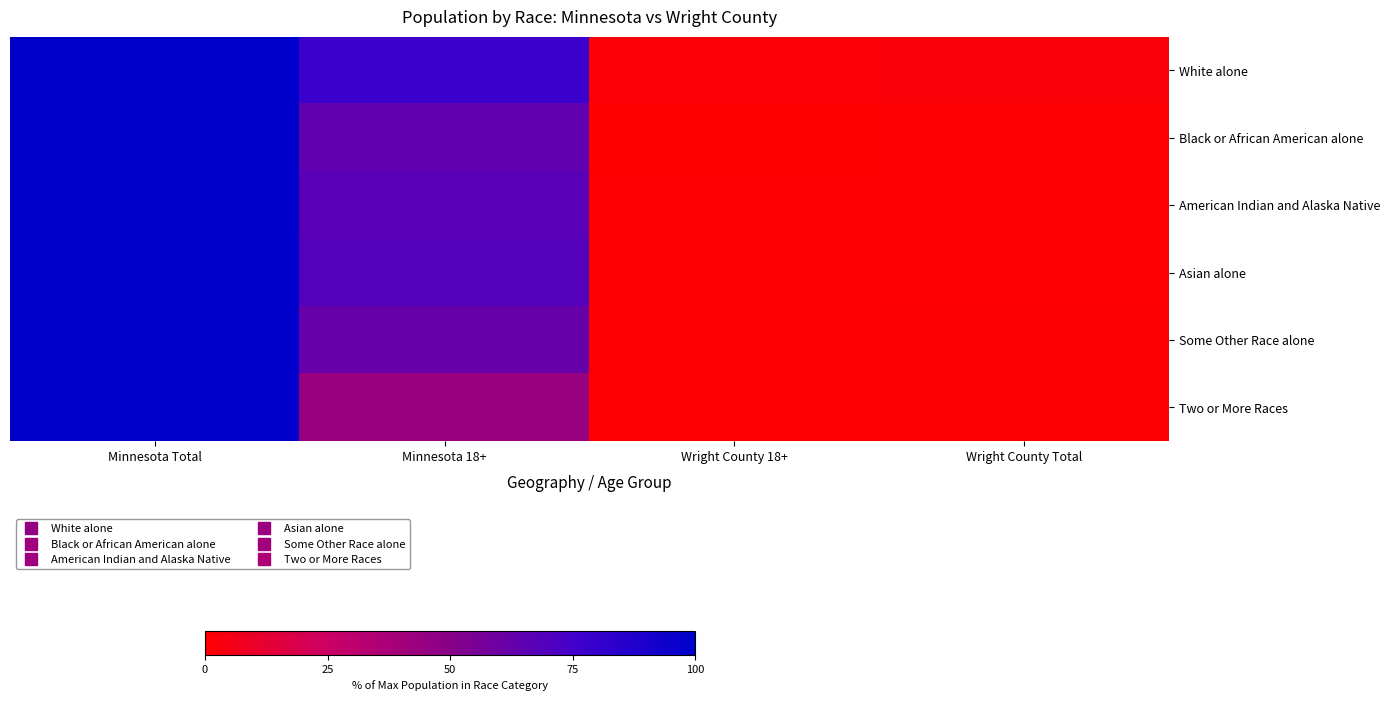

Which category has the lowest value across all series?

Wright County 18+